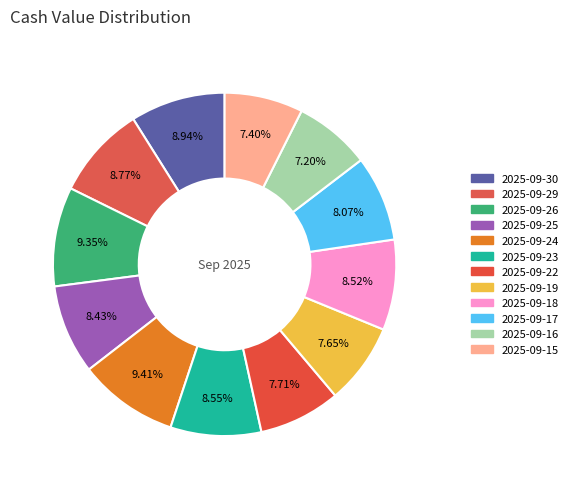

True or false: 2025-09-22 accounts for 8% of the total.

True